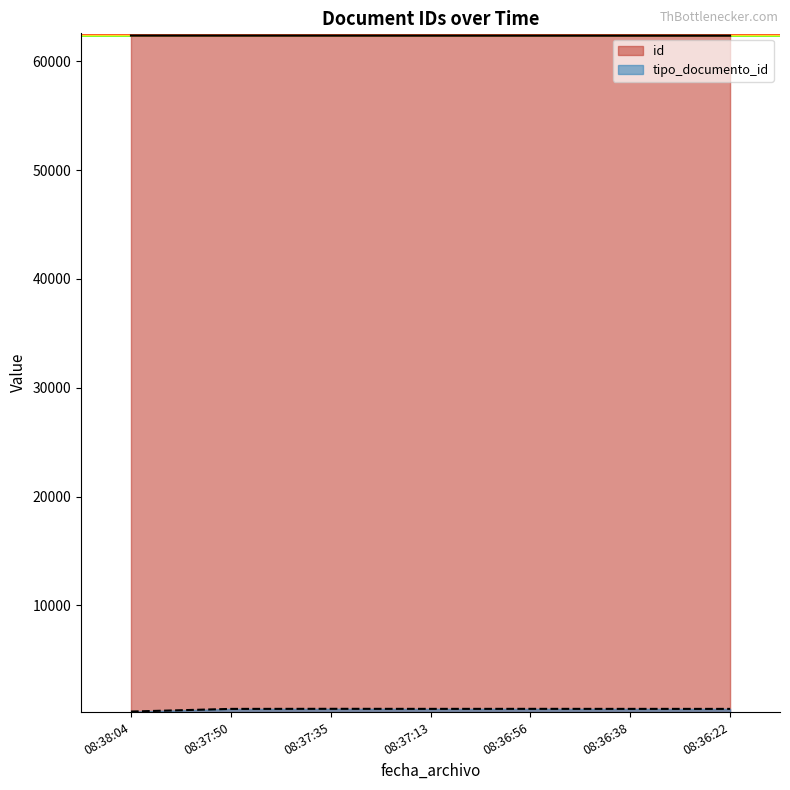

What is the maximum value shown in the chart?

62354